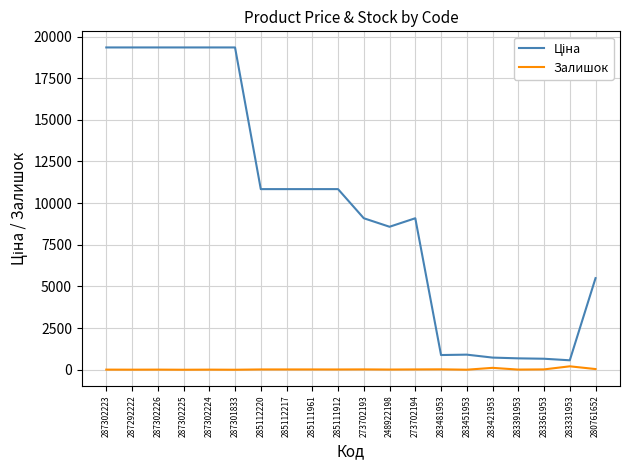

What is the greatest value displayed?

19343.1